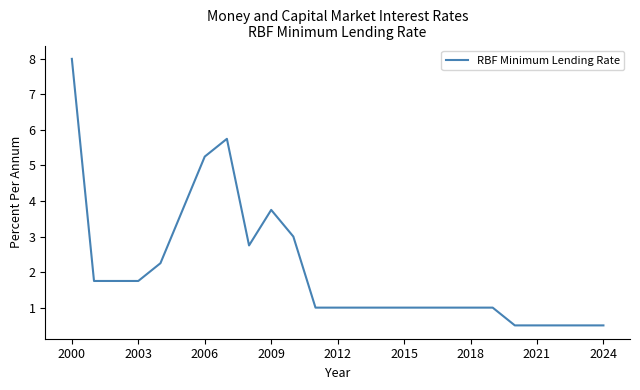

What is the maximum value shown in the chart?

8.0